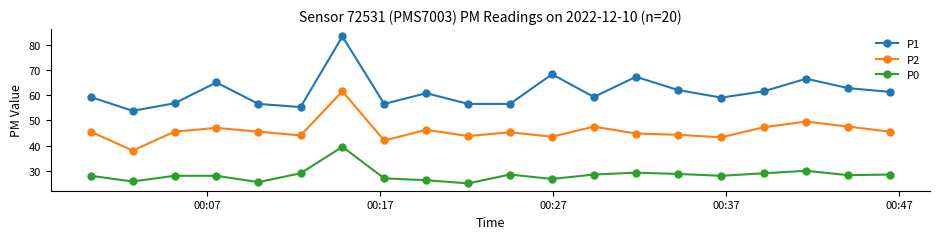

List the series in order of their peak value, highest first.

P1, P2, P0